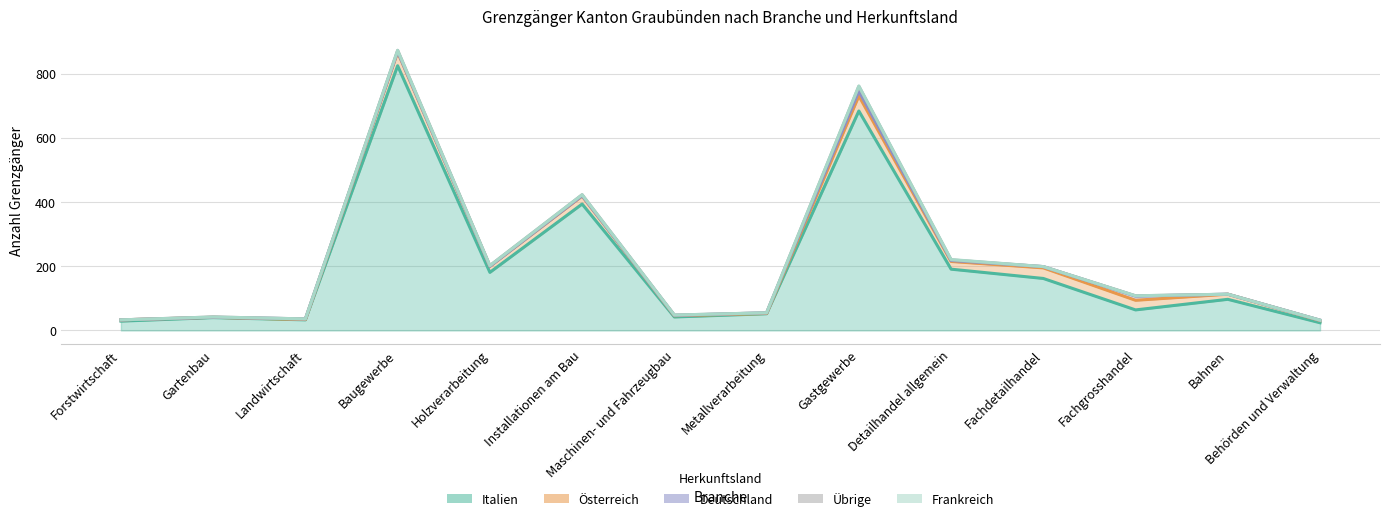

Is it true that Frankreich equals 0 at Installationen am Bau?

False